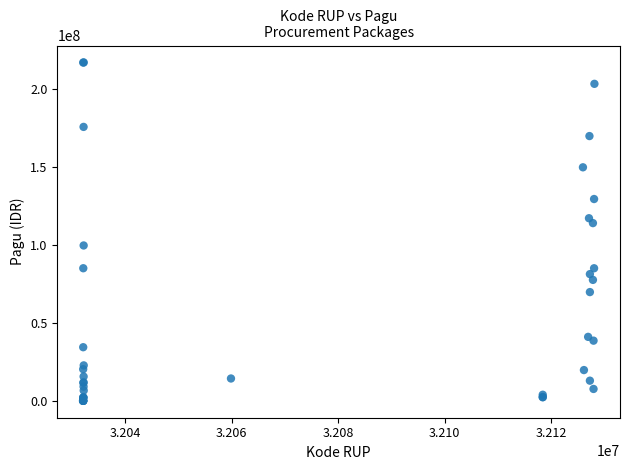

What Y value in the scatter plot is closest to 108830000?

114296000